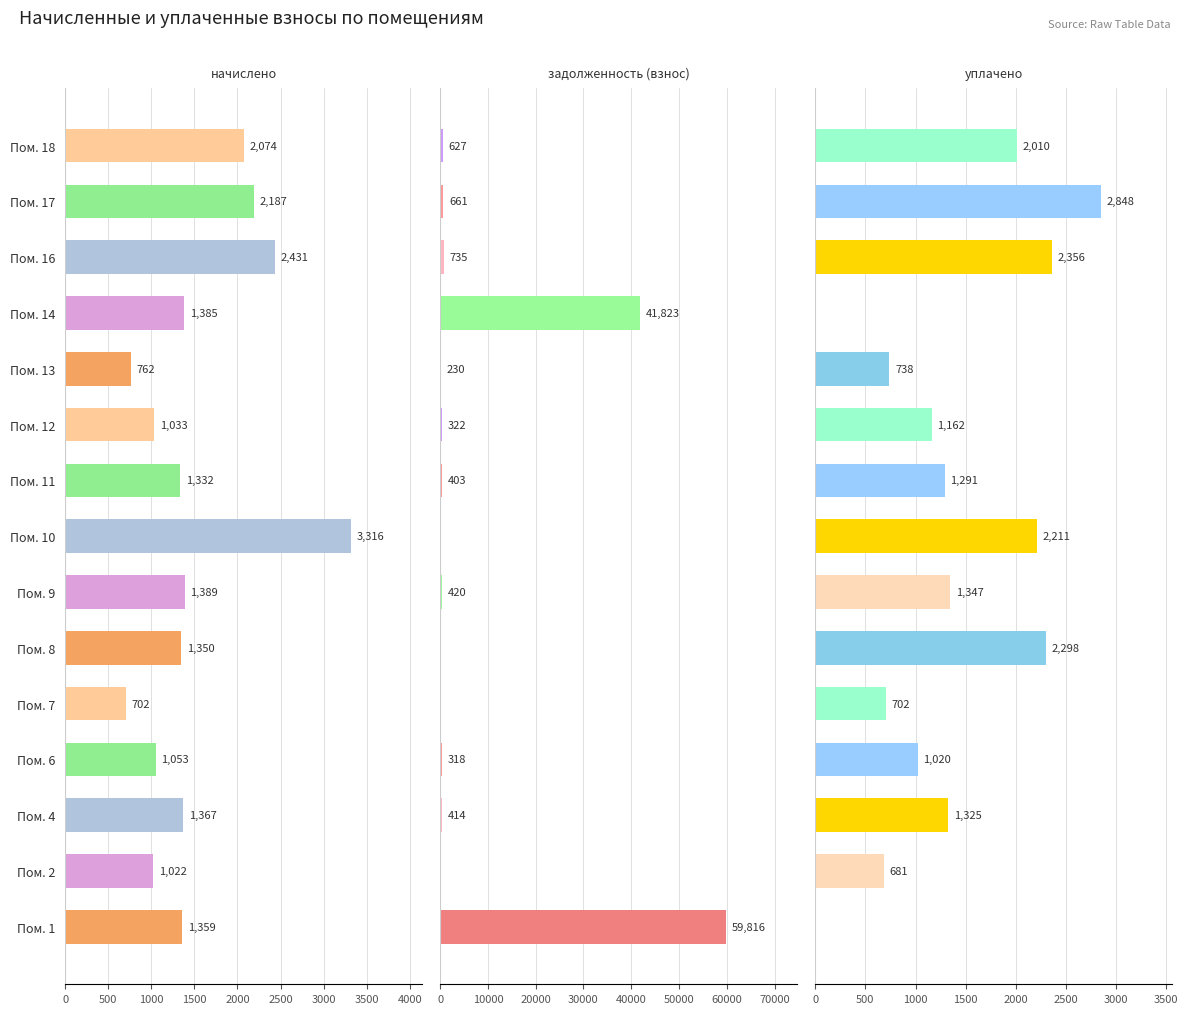

How many groups of bars are there?

15